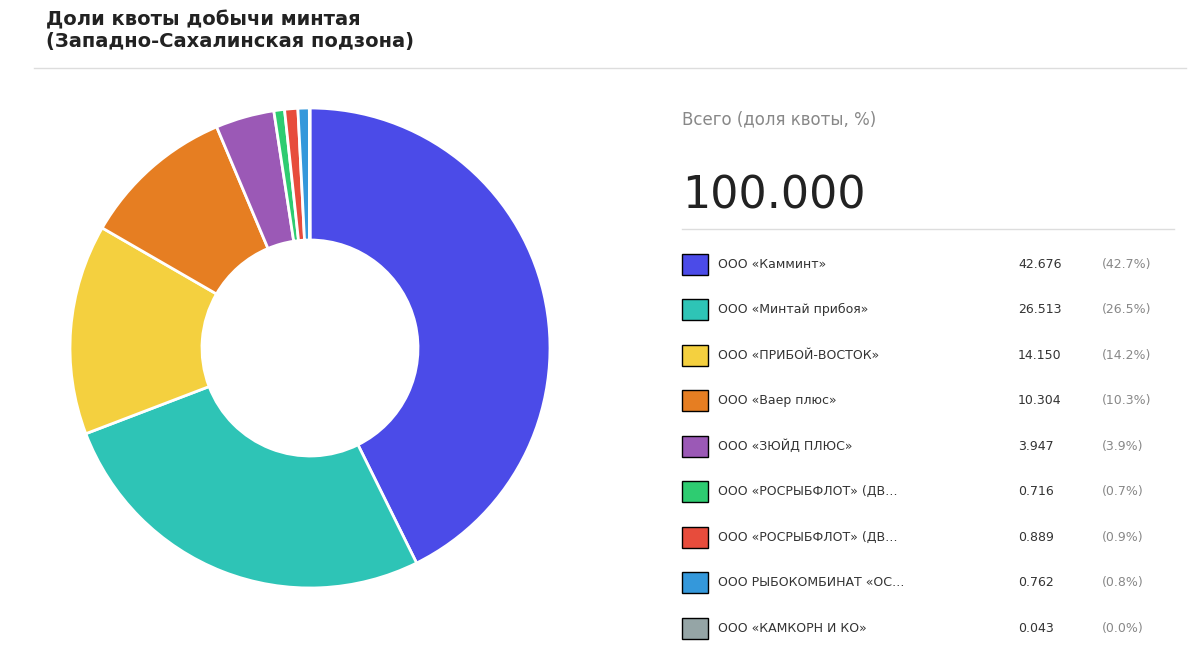

Is there any slice that represents more than half of the pie?

No